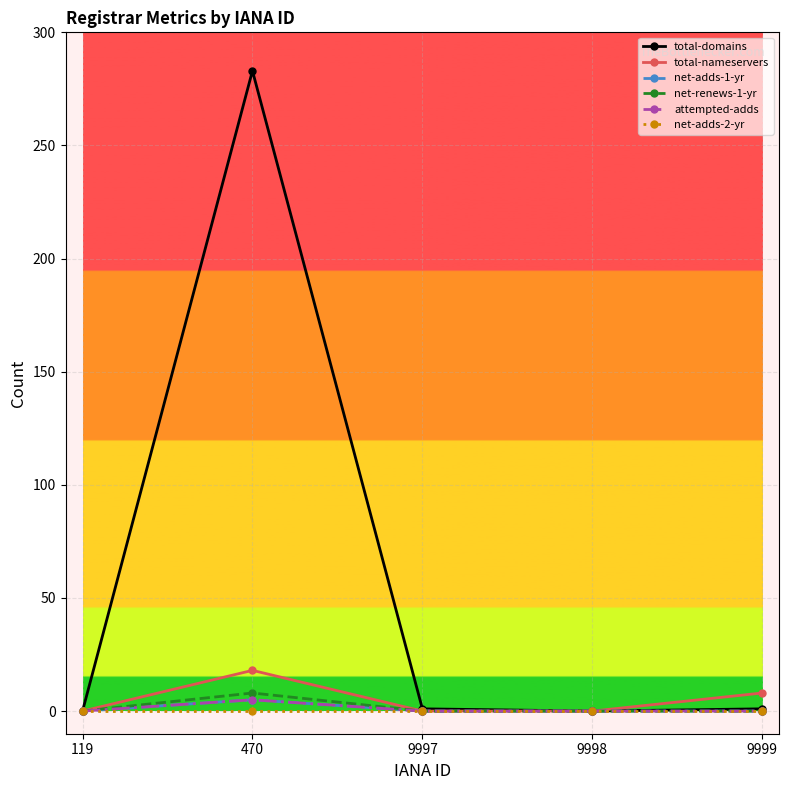

Does the chart have visible grid lines?

Yes